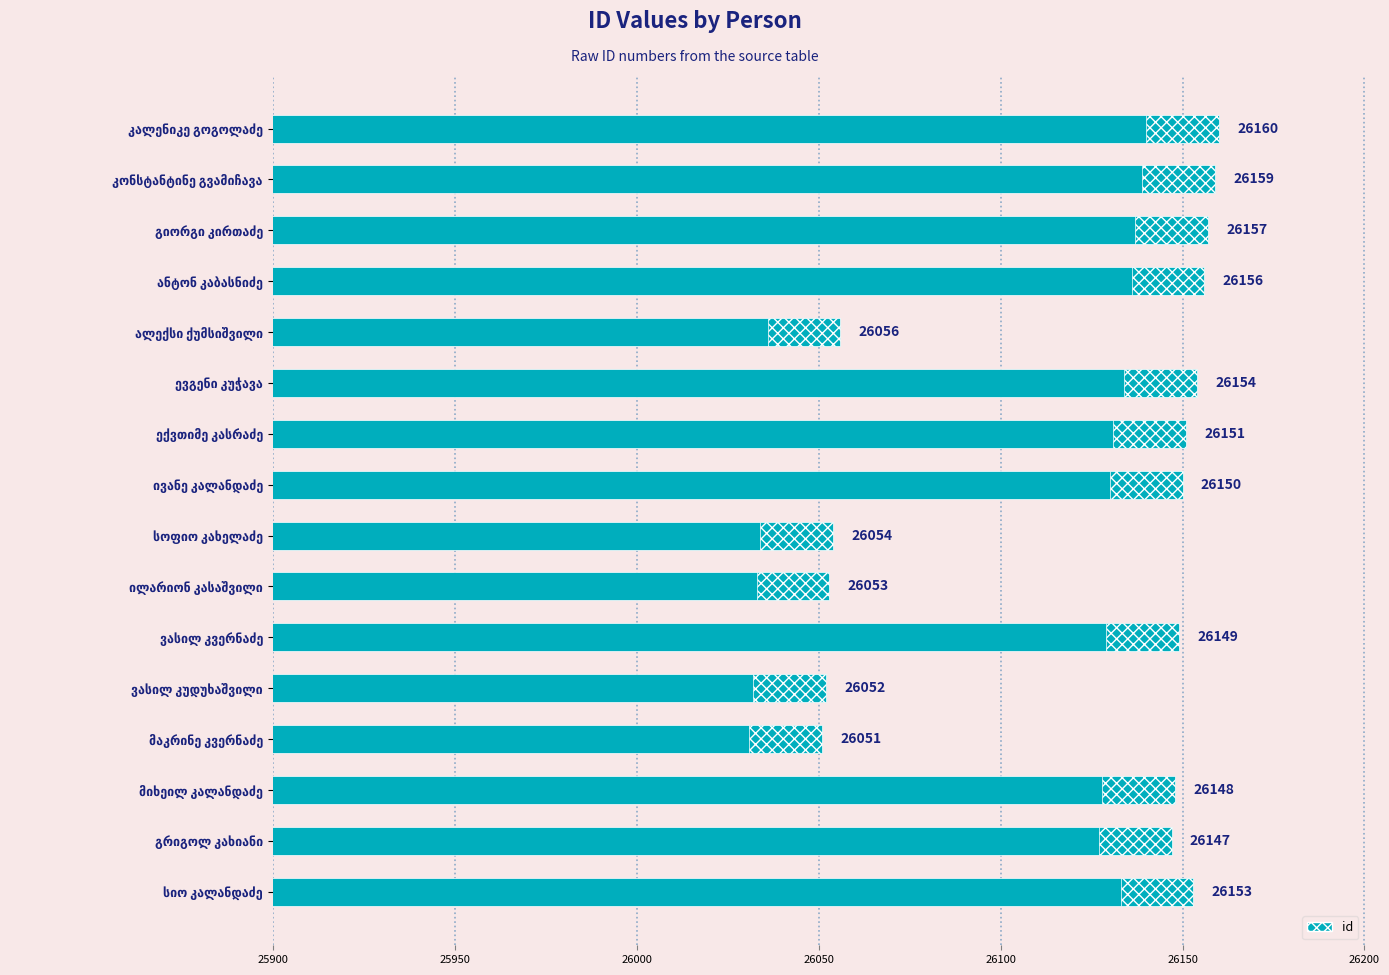

Are the bars horizontal?

Yes